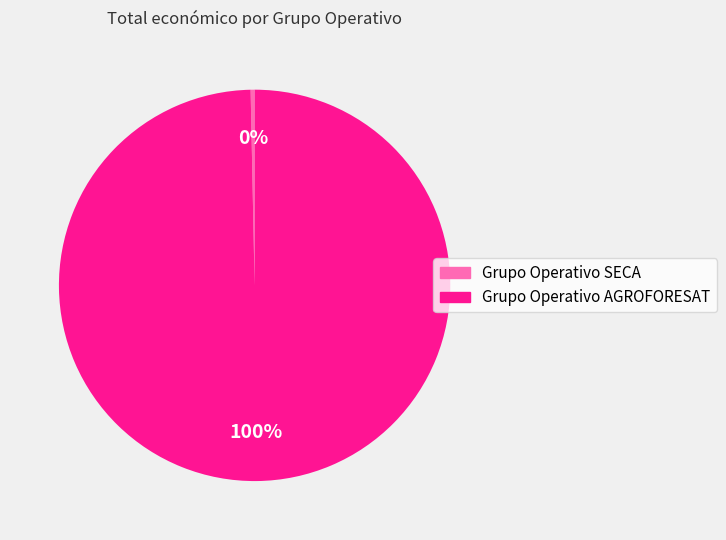

Which has a higher value, Grupo Operativo SECA or Grupo Operativo AGROFORESAT?

Grupo Operativo AGROFORESAT